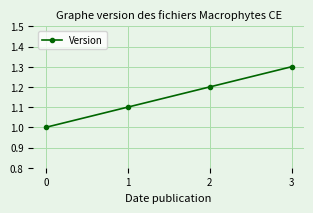

What is the difference between the second highest and minimum values?

0.2